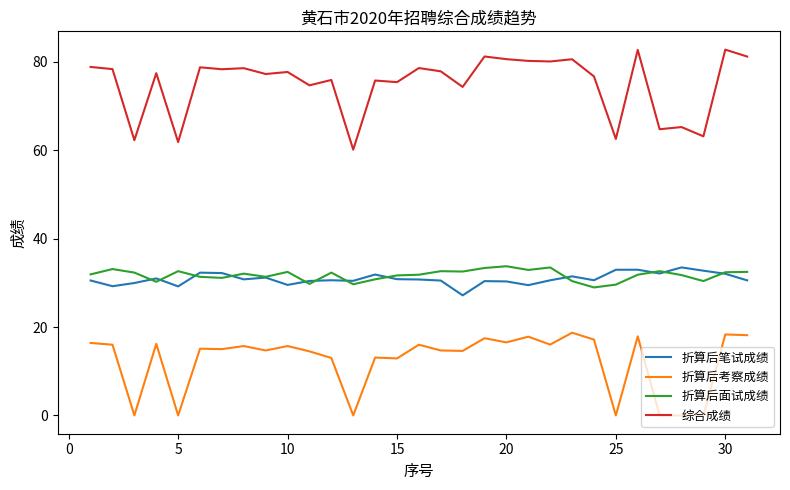

What is the difference between the second highest and minimum values in the 折算后面试成绩 series?

4.5